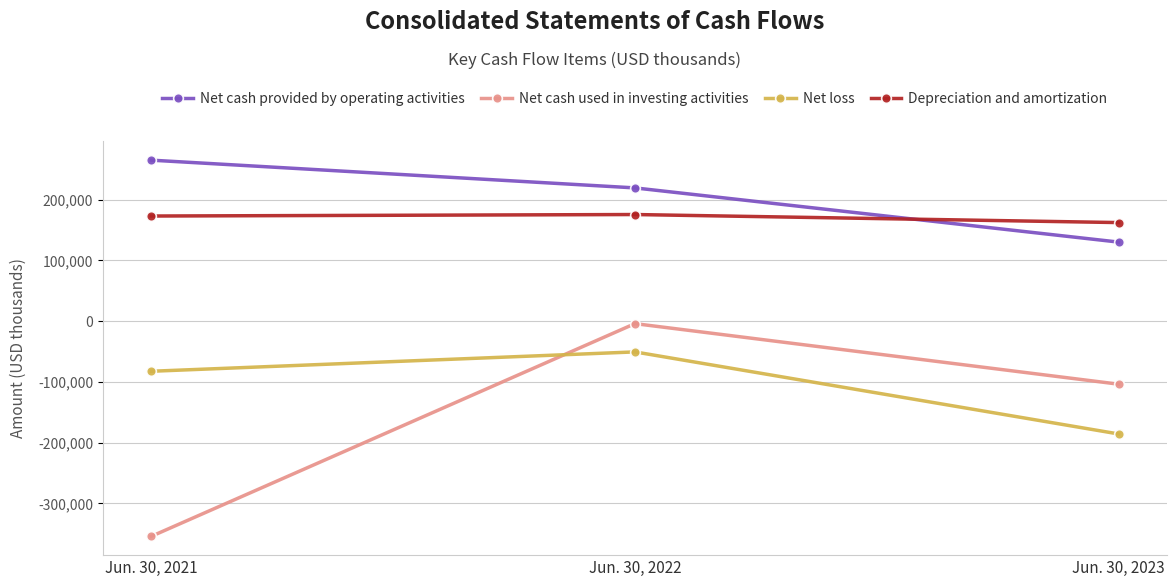

Rank the series by their maximum value, from highest to lowest.

Net cash provided by operating activities, Depreciation and amortization, Net cash used in investing activities, Net loss